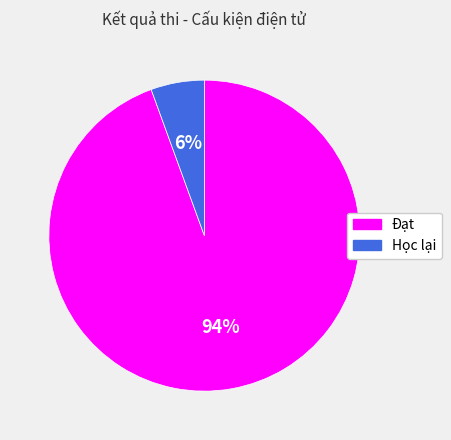

Which category has the smallest portion of the pie?

Học lại